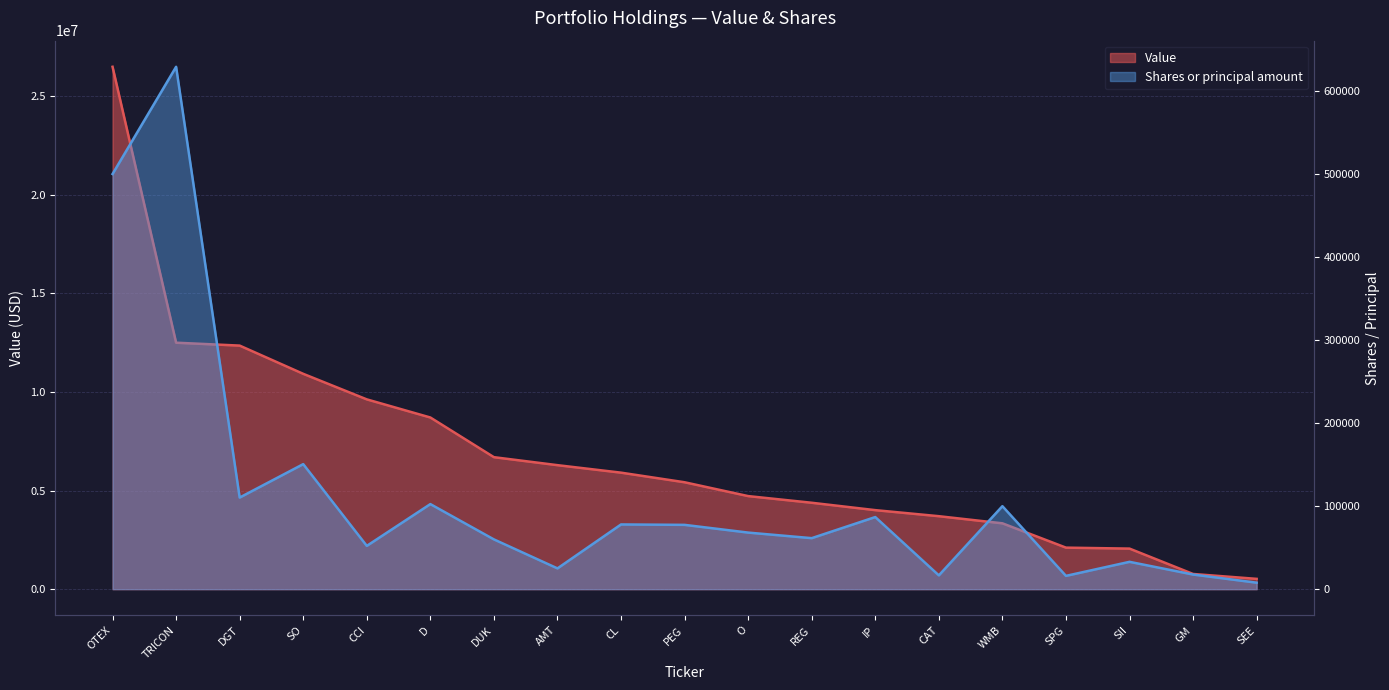

At how many categories does at least one series exceed 1170215?

17